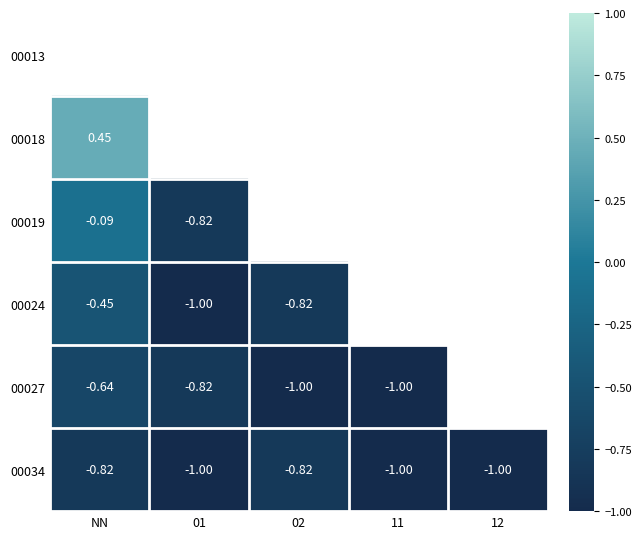

At how many categories does at least one series exceed 0?

1